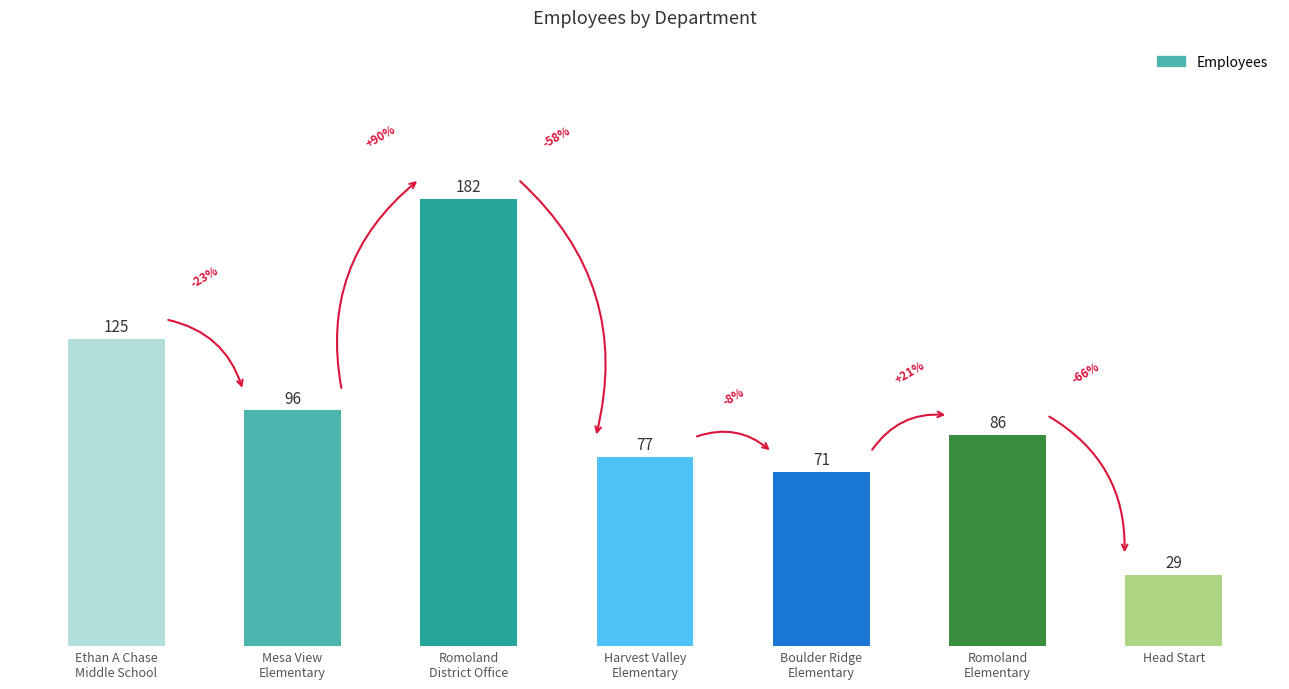

What is the change in value from Ethan A Chase
Middle School to Boulder Ridge
Elementary?

-54